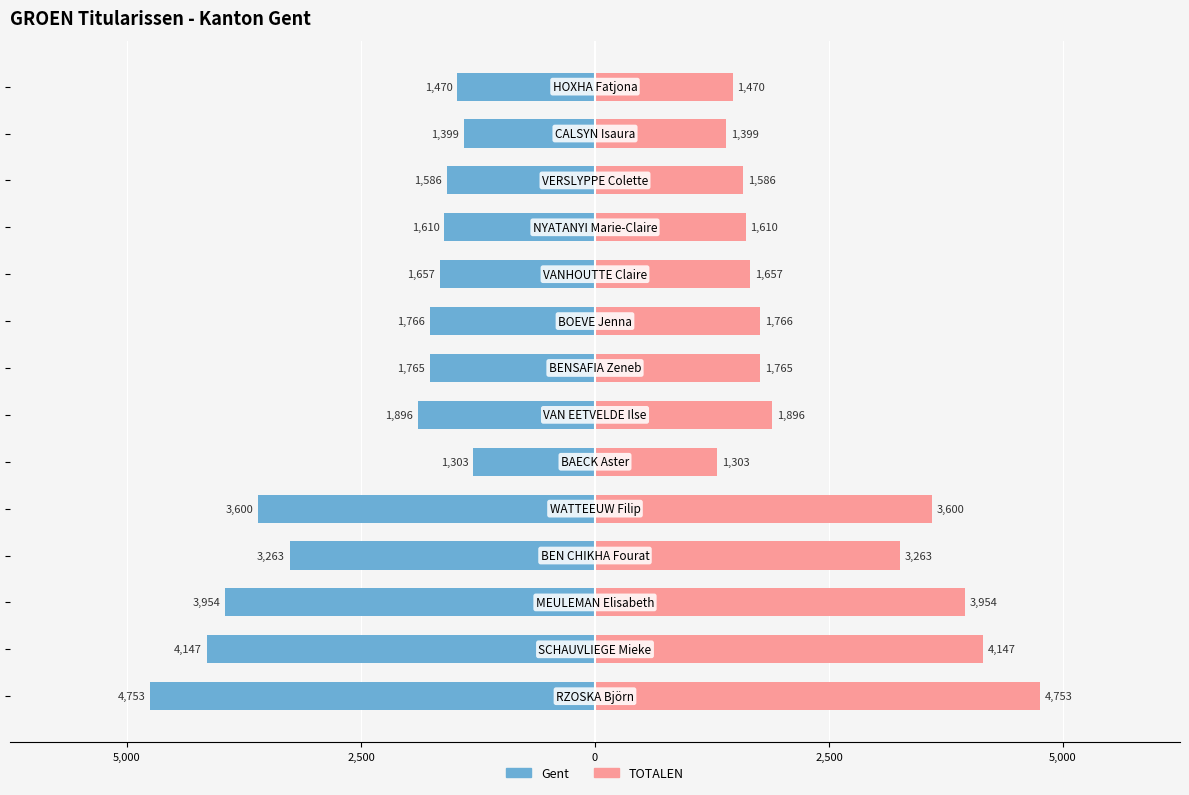

Are the bars grouped side by side (vs. stacked)?

Yes